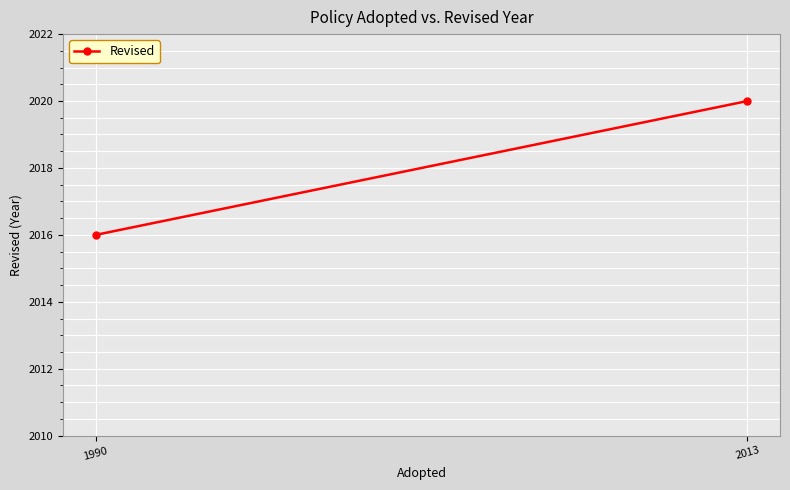

What is the change in value from 1990 to 2013?

+4